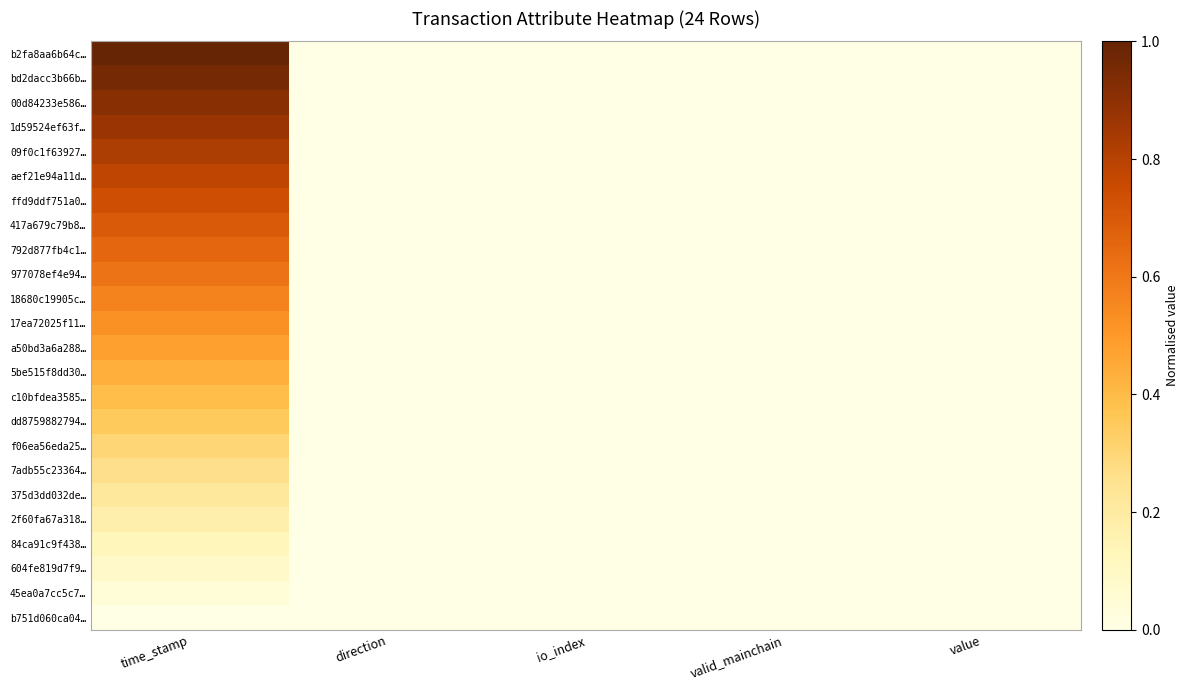

Which series has the largest total across all categories?

b2fa8aa6b64c…